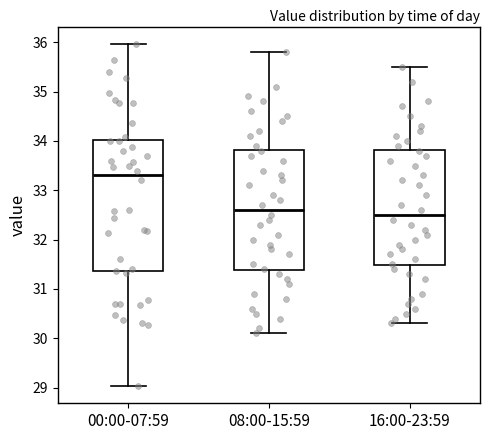

Reading left to right, read every box against the y-axis: the position of its median line, the range the box covers, and the ends of its whiskers. The values are not printed on the chart, so give them approximately, as read against the axis.

00:00-07:59: median 33.3, box 31.4 to 34.0, whiskers 29.0 to 36.0
08:00-15:59: median 32.6, box 31.4 to 33.8, whiskers 30.1 to 35.8
16:00-23:59: median 32.5, box 31.5 to 33.8, whiskers 30.3 to 35.5